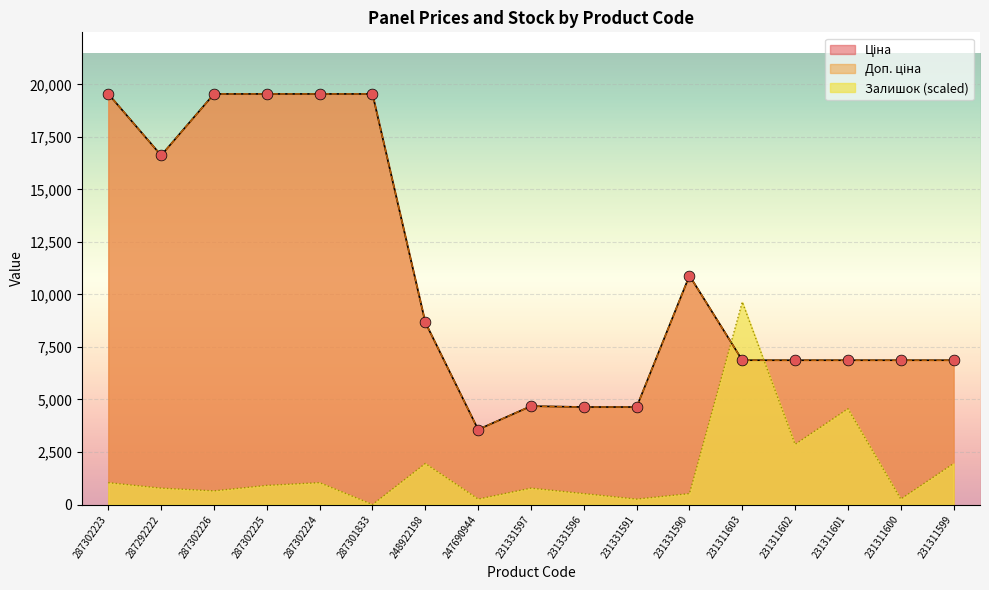

Is the value of Доп. ціна at 231331591 greater than the value of Ціна at 287302223?

No